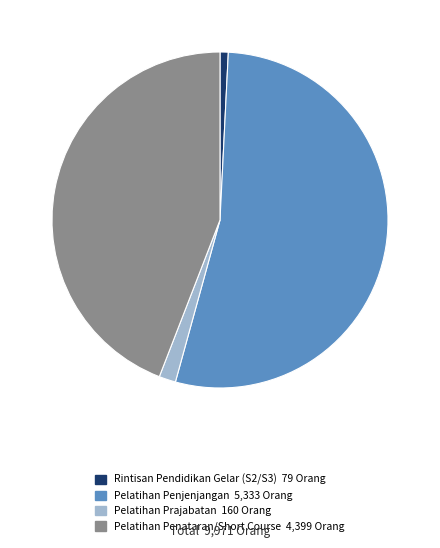

Is there a majority slice in this chart?

Yes